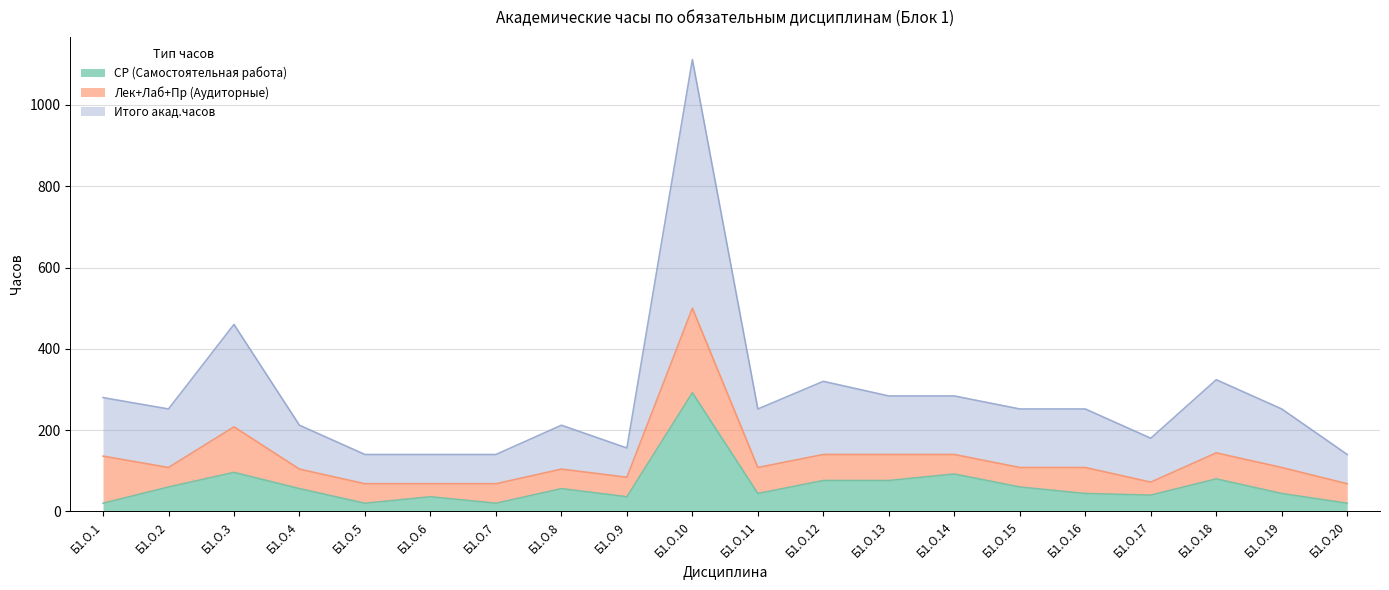

Which series has the largest range (max minus min)?

Итого акад.часов